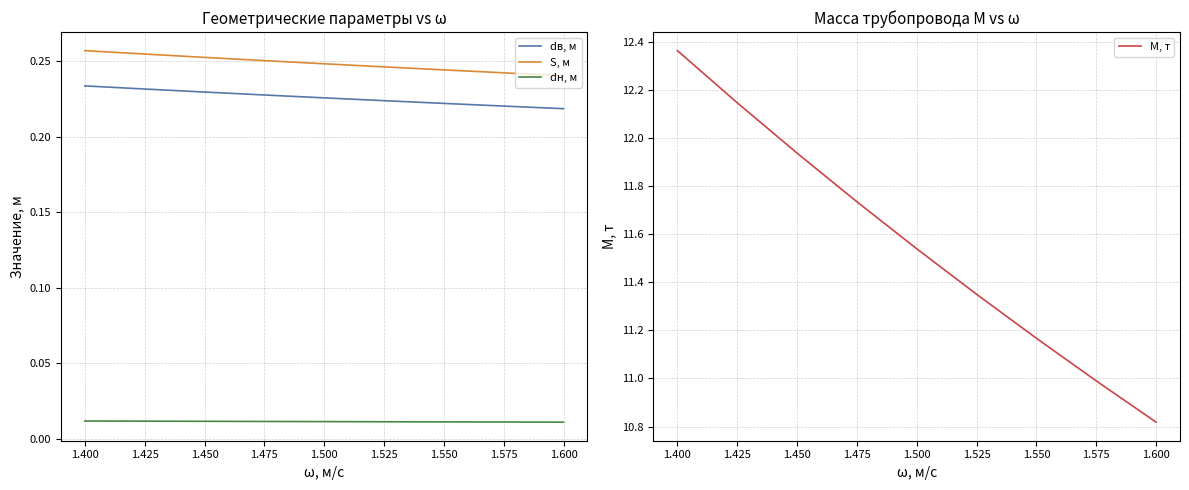

True or false: dн, м and S, м cross at least once.

False